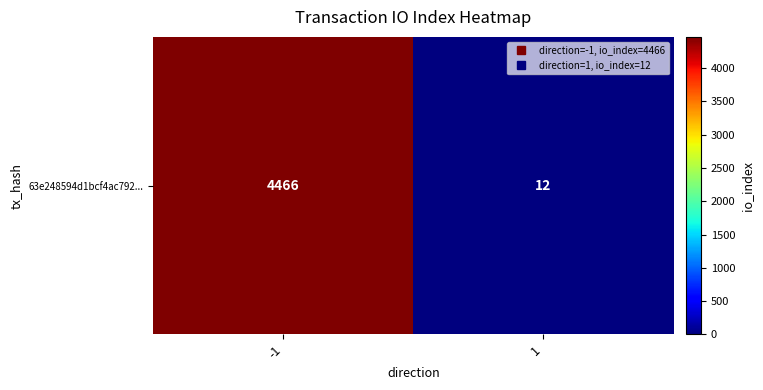

List the labels in order of value, smallest first.

1, -1